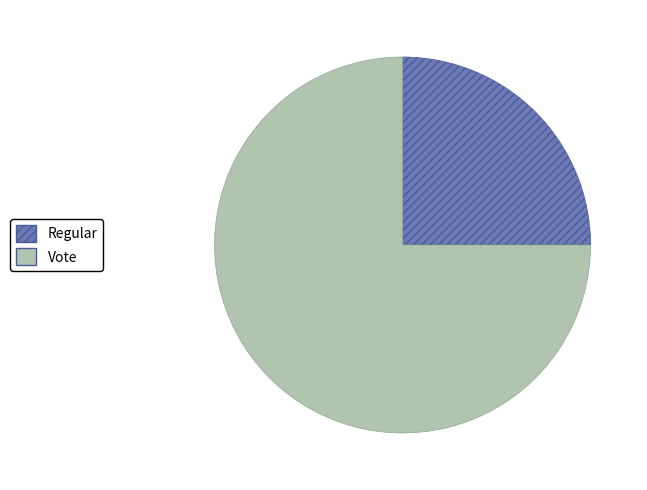

The Vote slice represents 75% of the pie. True or false?

True